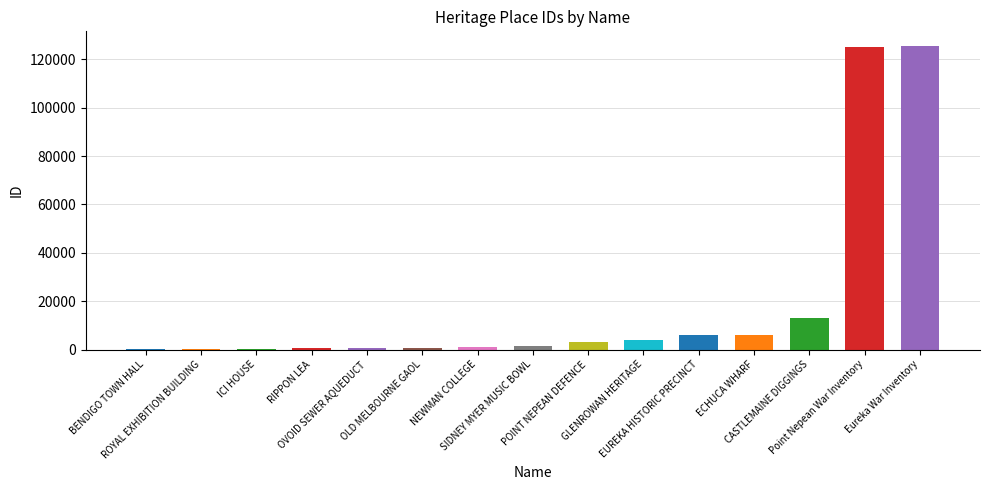

What is the difference between the values at OLD MELBOURNE GAOL and EUREKA HISTORIC PRECINCT?

5197